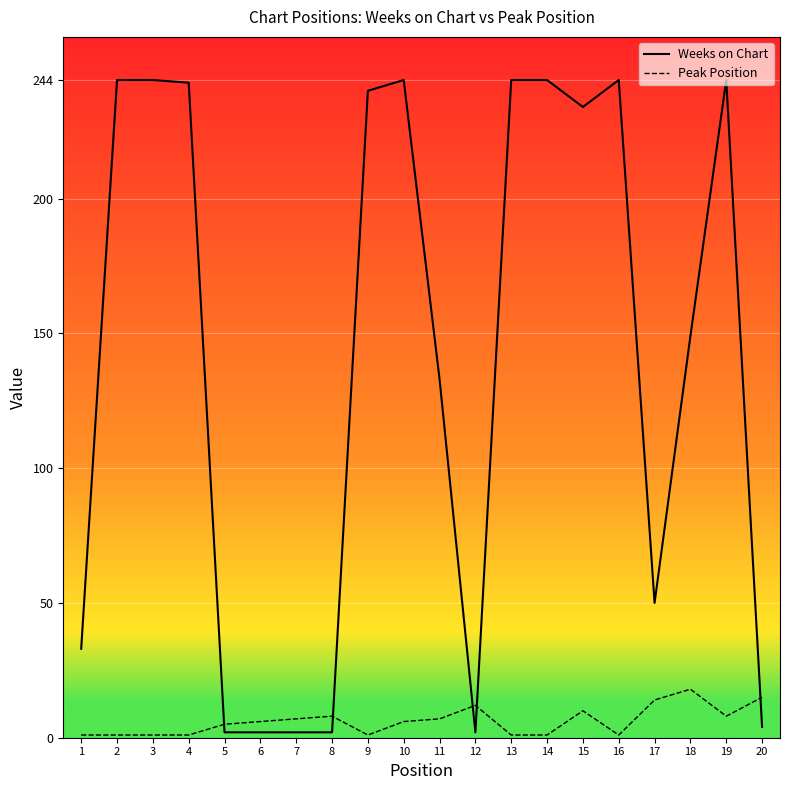

What is the highest value of the Weeks on Chart series?

244